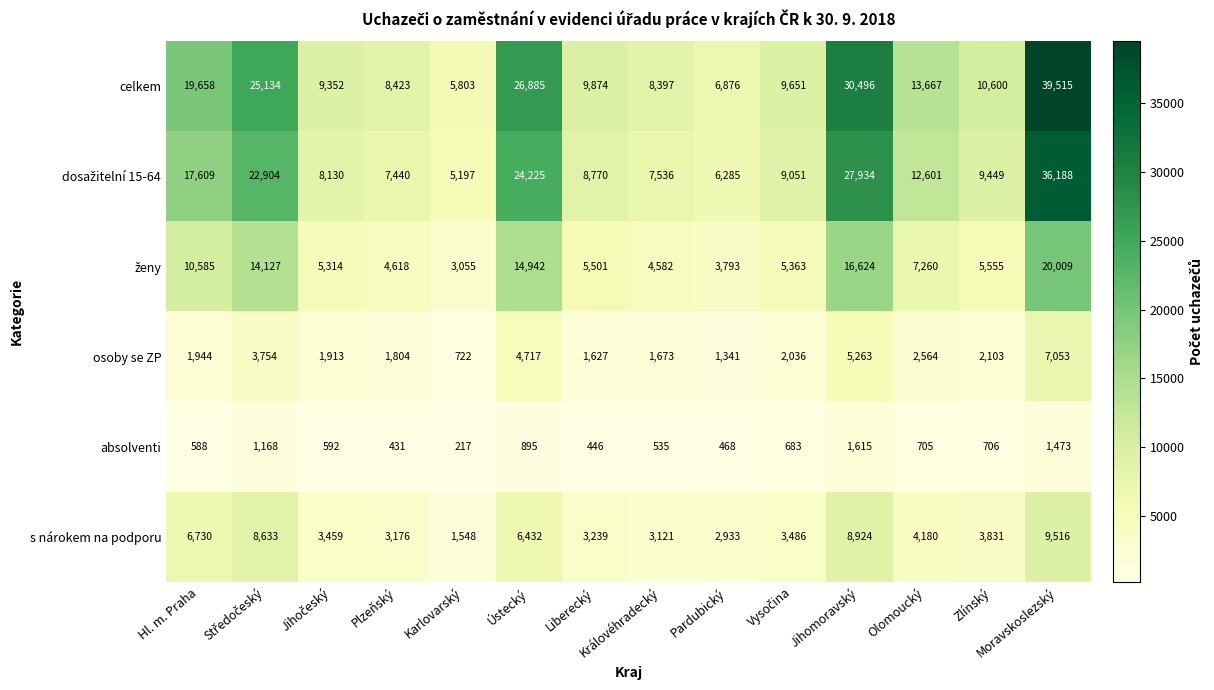

What is the average value of the s nárokem na podporu series?

4943